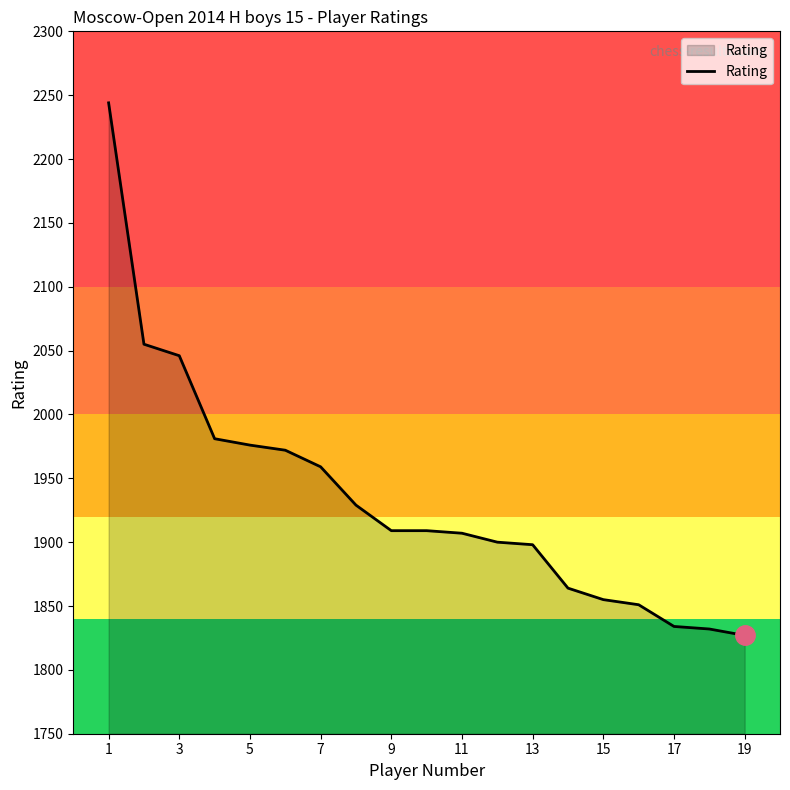

What is the difference between the maximum and minimum values?

417